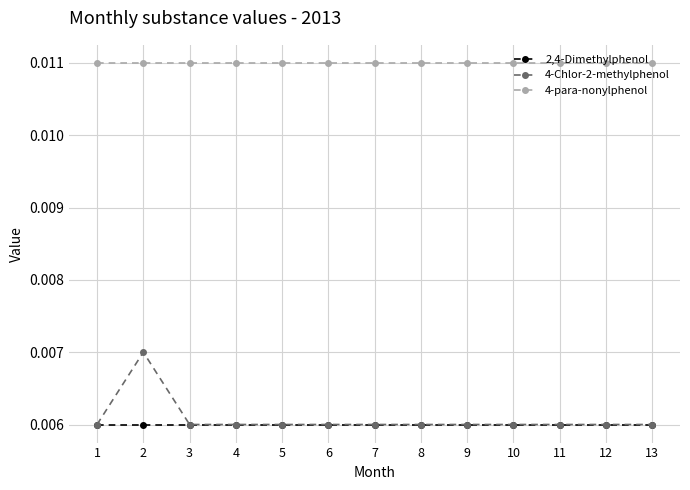

Rank the series by their maximum value, from highest to lowest.

4-para-nonylphenol, 4-Chlor-2-methylphenol, 2,4-Dimethylphenol